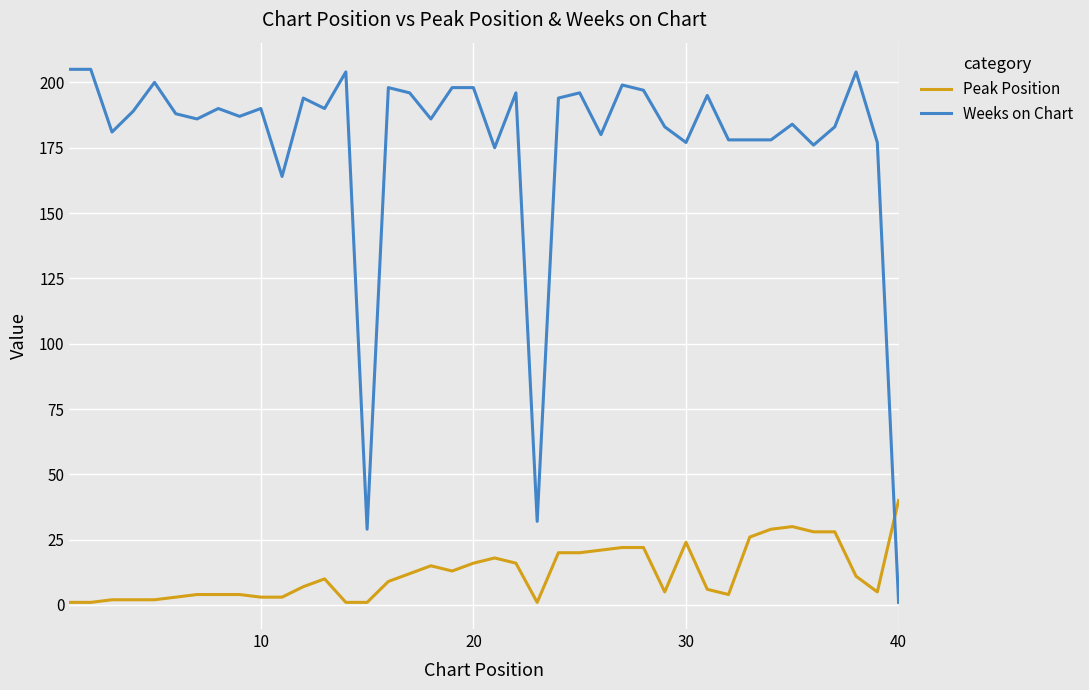

Does the chart display data point markers on the line(s)?

No